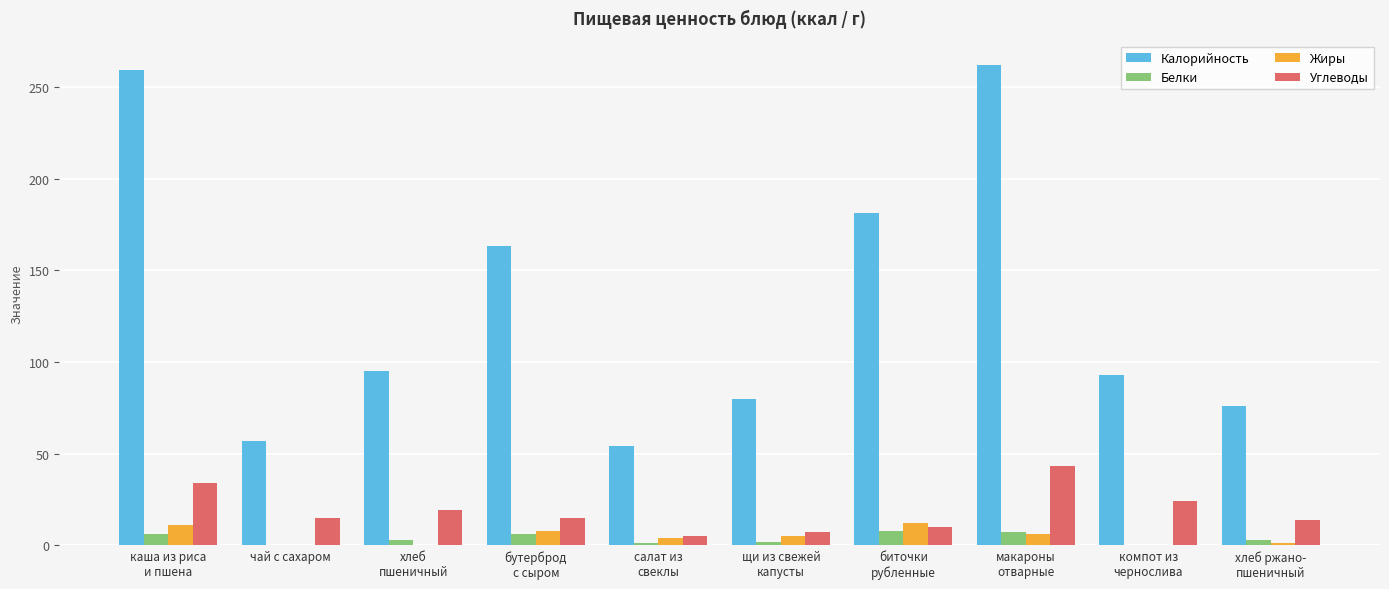

What is the maximum value for Белки?

8